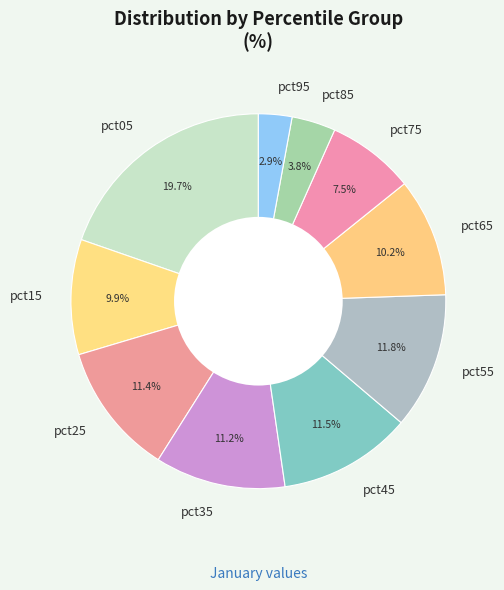

Approximately how many times larger is the value at pct65 compared to pct55?

0.9